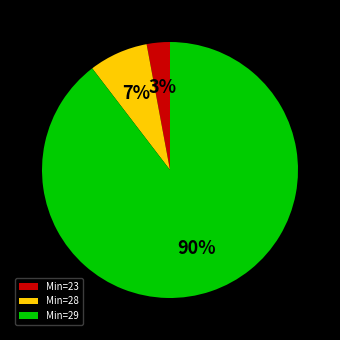

Which category accounts for the majority?

Min=29